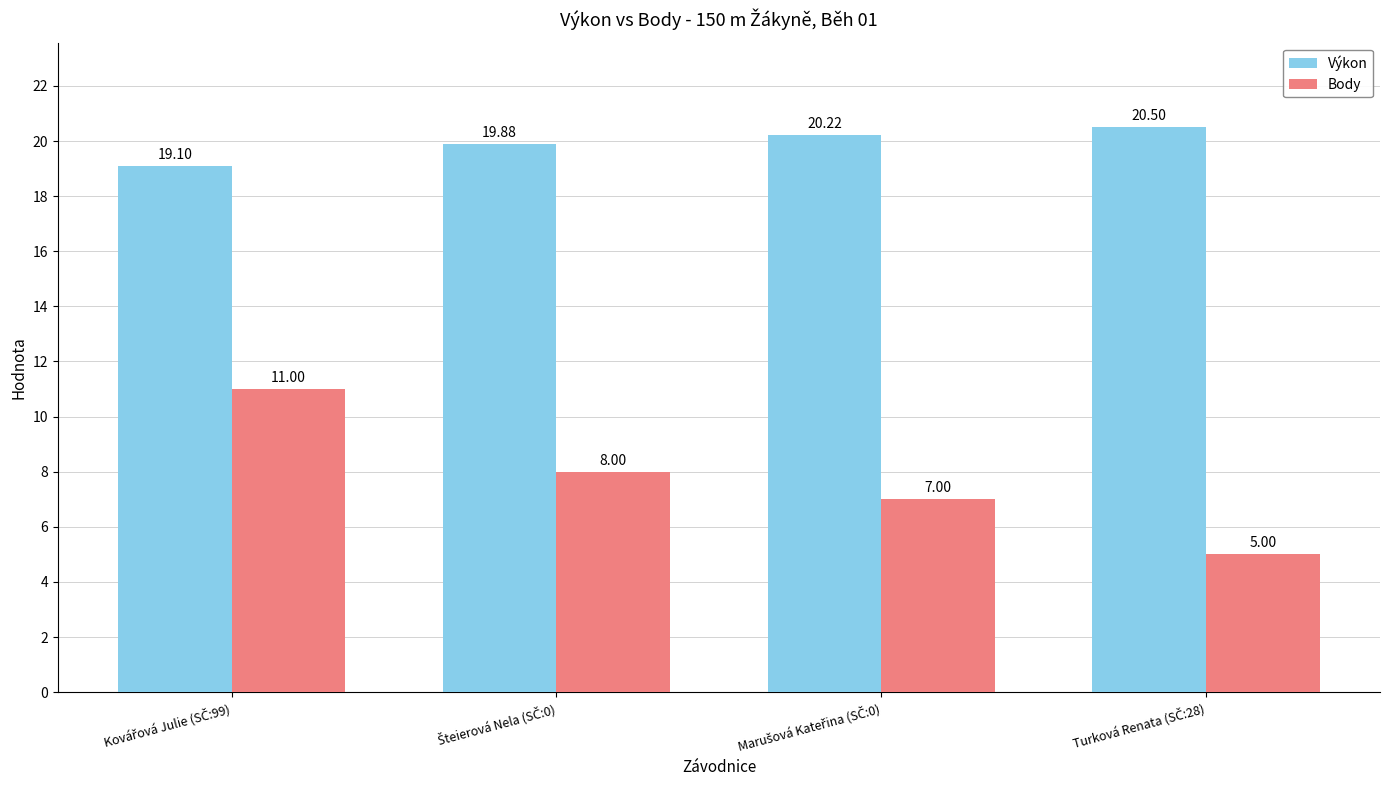

List the series in order of their peak value, highest first.

Výkon, Body